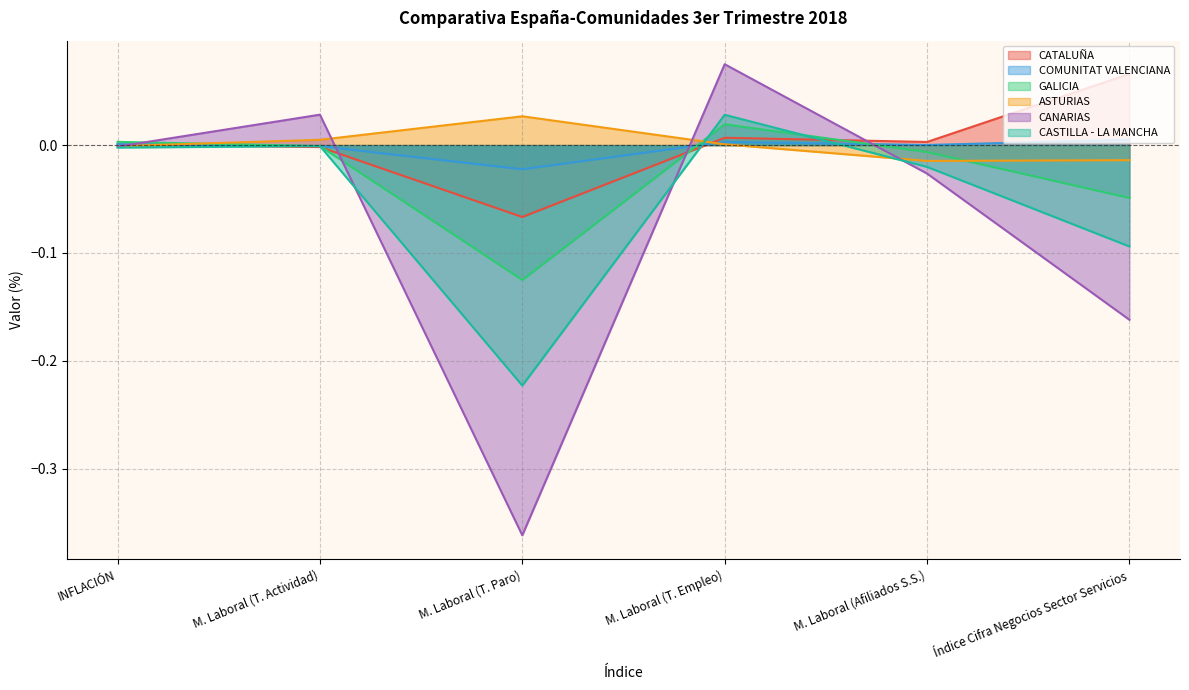

At which category does CANARIAS reach its first local peak?

M. Laboral (T. Actividad)